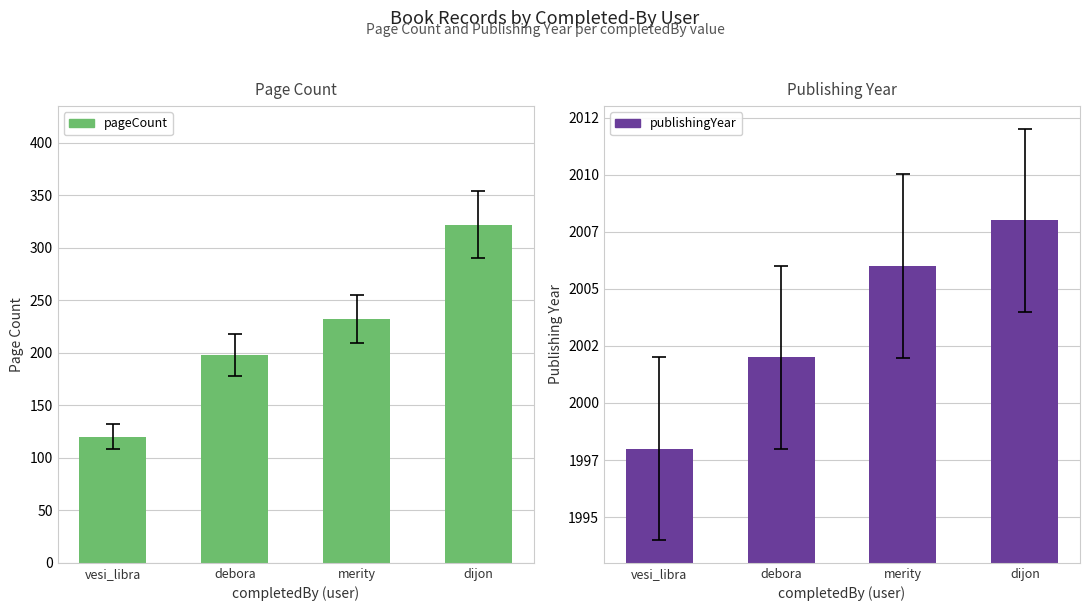

At dijon, list the series in order from largest to smallest.

publishingYear, pageCount